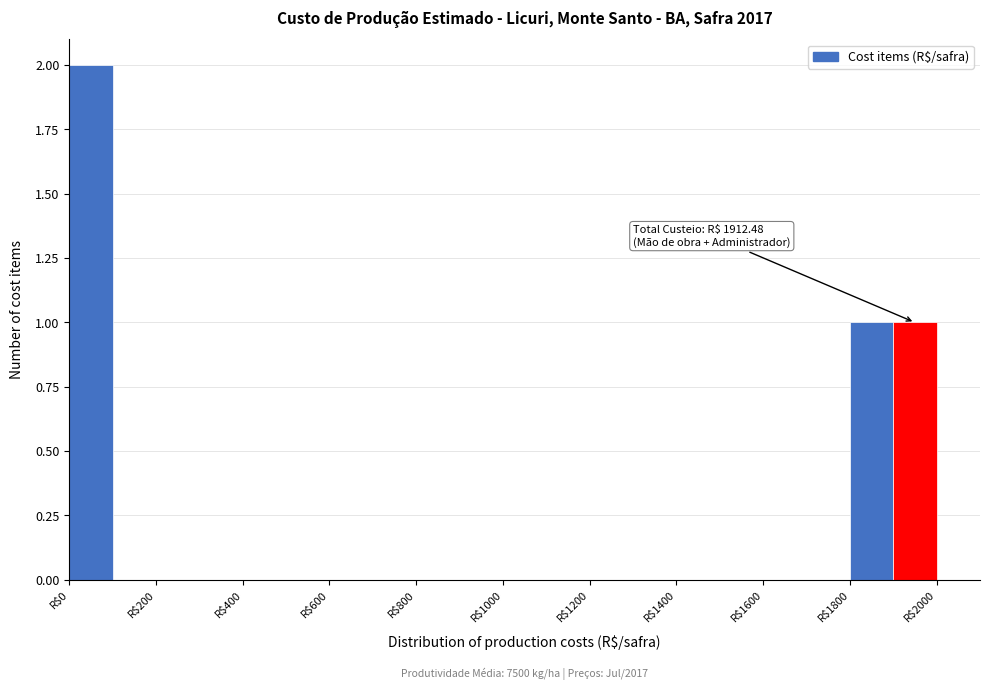

Over which range of the x-axis is the bar tallest?

0 to 100